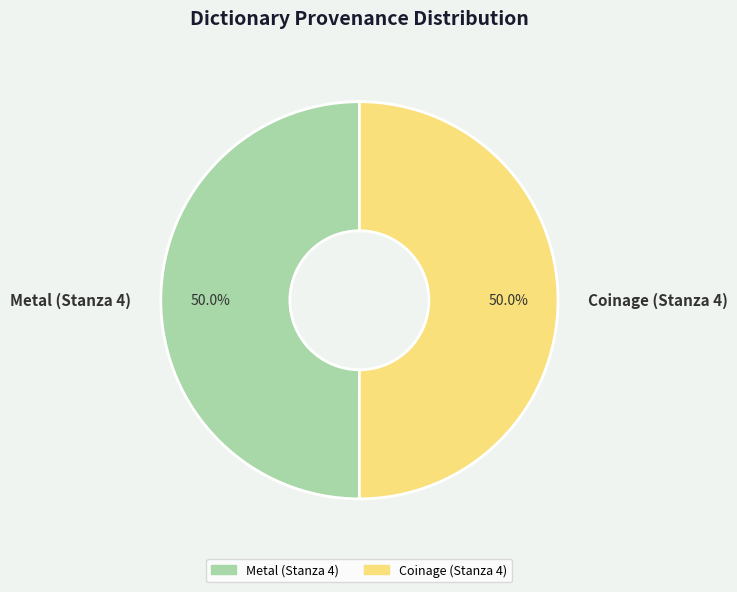

What is the ratio of the value at Coinage (Stanza 4) to the value at Metal (Stanza 4)?

1.0